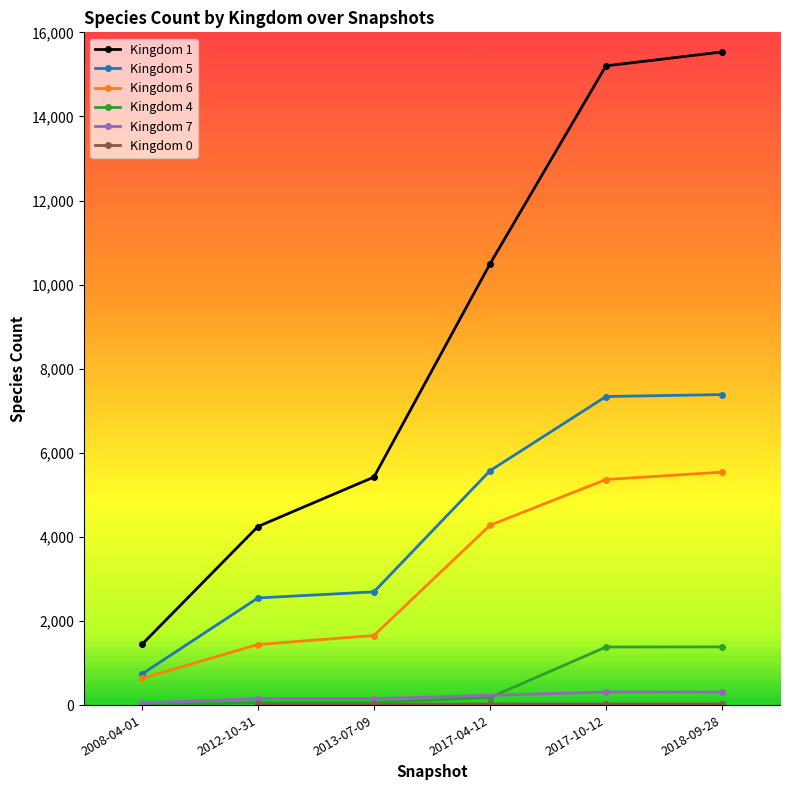

True or false: Kingdom 5 and Kingdom 1 intersect in this chart.

False